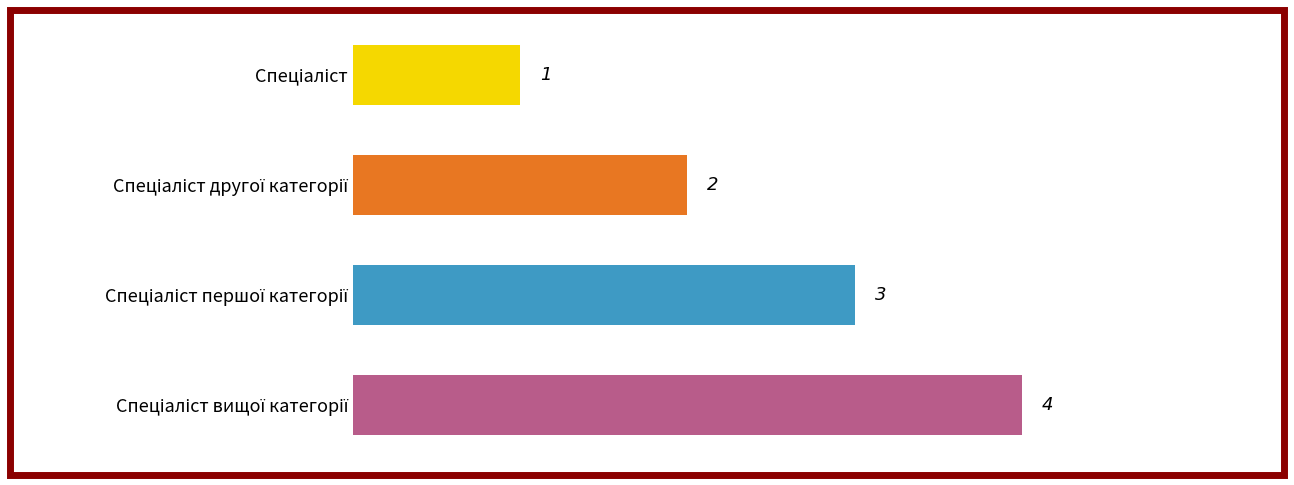

What is the difference between the second highest and minimum values?

2